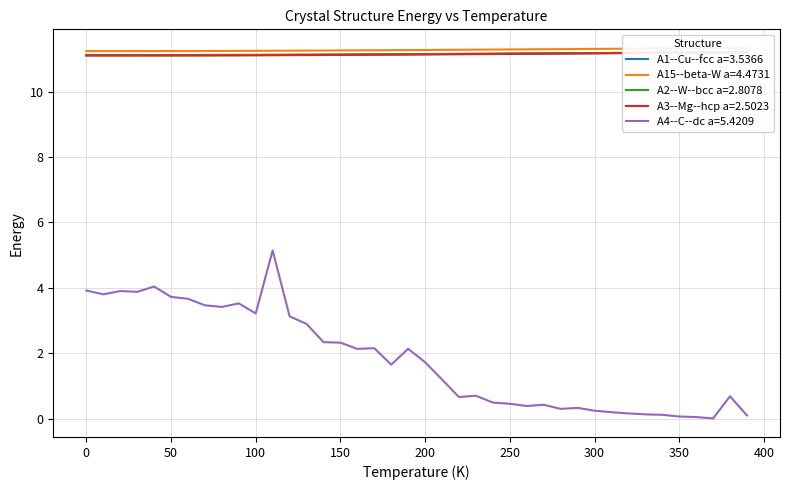

How many A1--Cu--fcc a=3.5366 values are between 11 and 12?

40